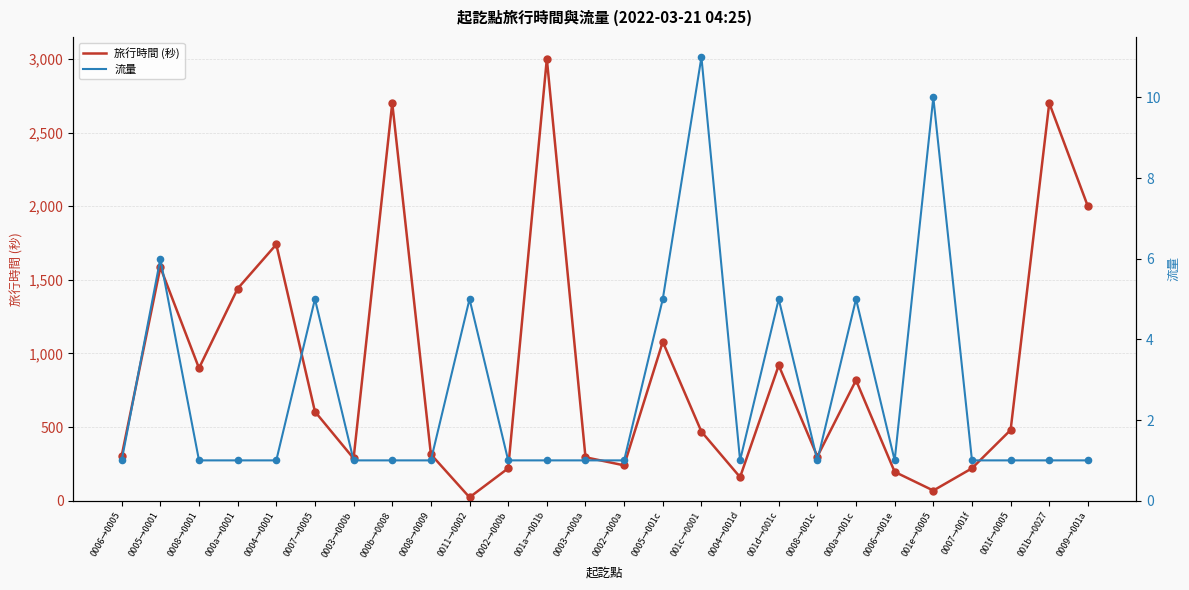

Which series has the largest total across all categories?

旅行時間 (秒)